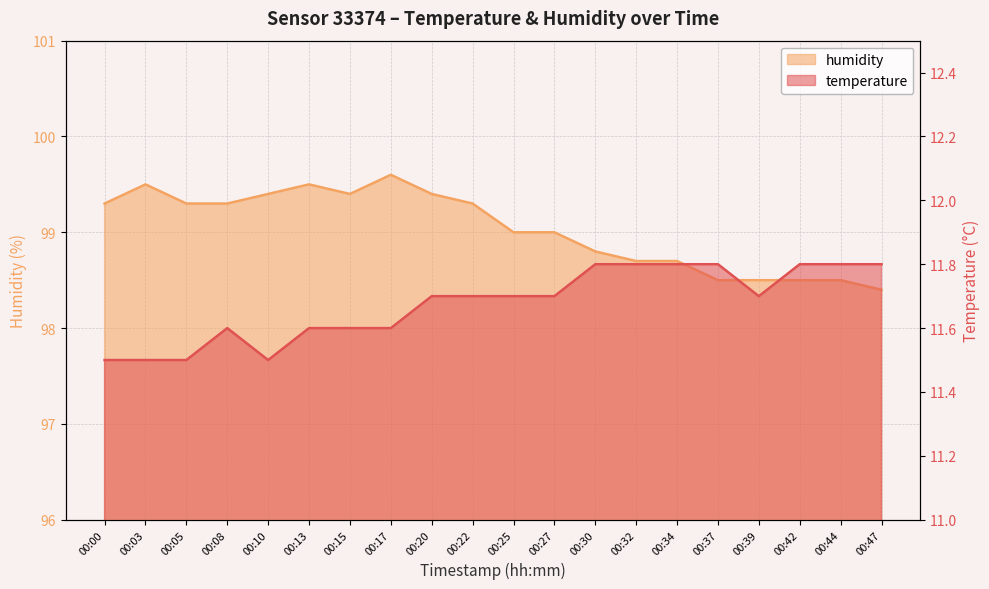

Rank the series at 00:39 from highest to lowest value.

humidity, temperature